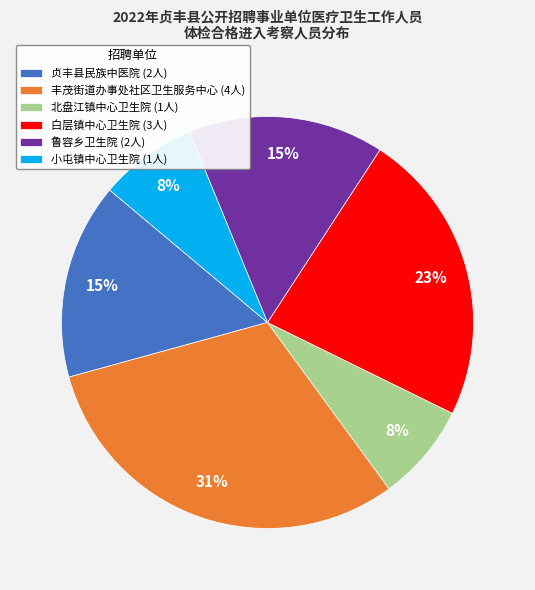

The 贞丰县民族中医院 slice represents 2% of the pie. True or false?

False